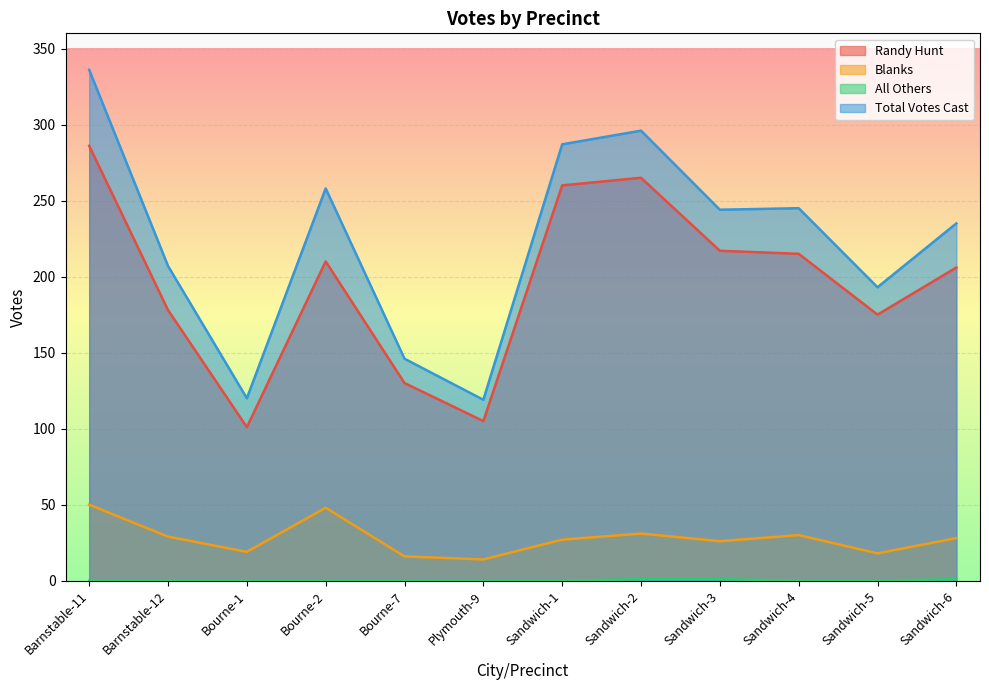

True or false: Blanks has a value of 50 at Barnstable-11.

True